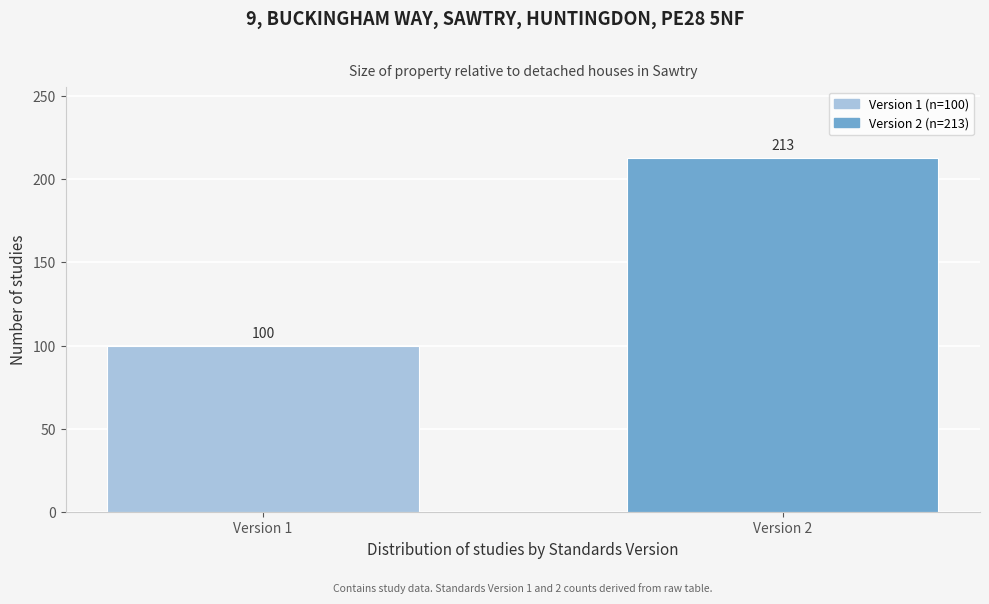

Reading left to right, extract all data points from this chart.

100	213